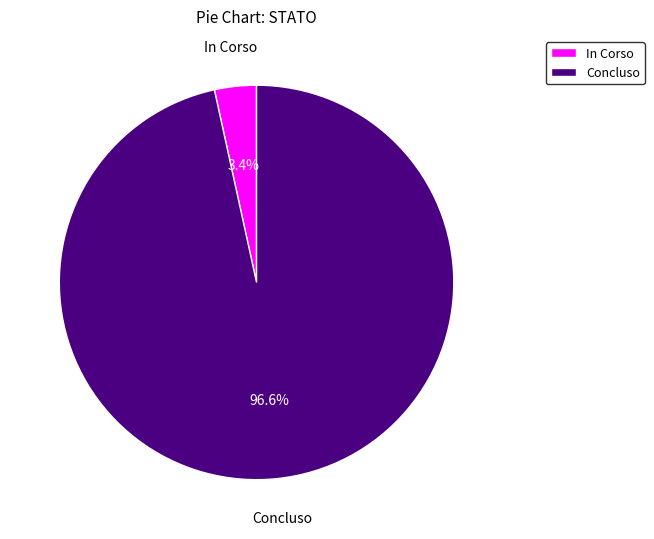

How much of the chart is everything except In Corso?

96.6%